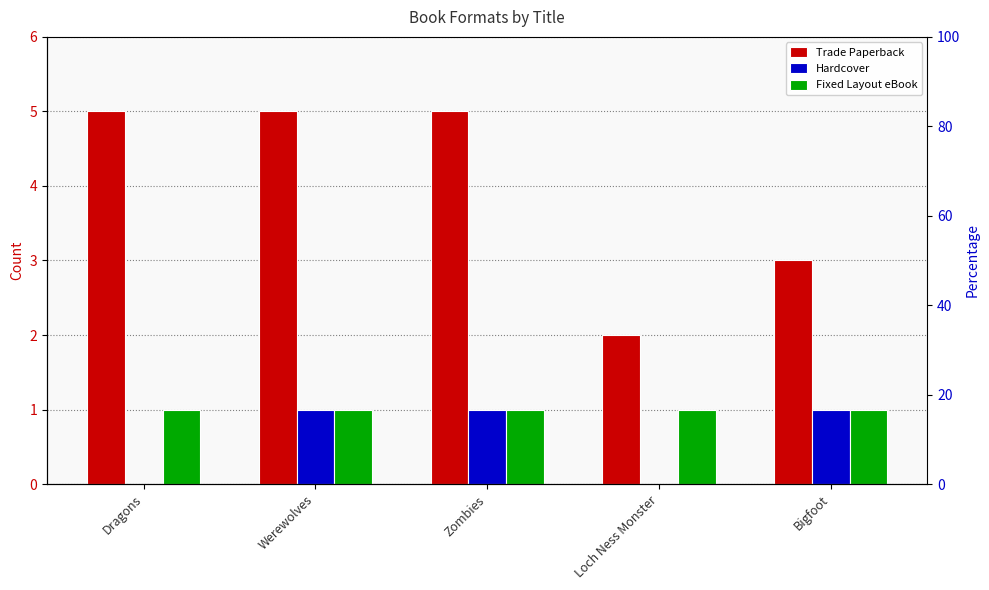

What position from the right is Bigfoot?

1